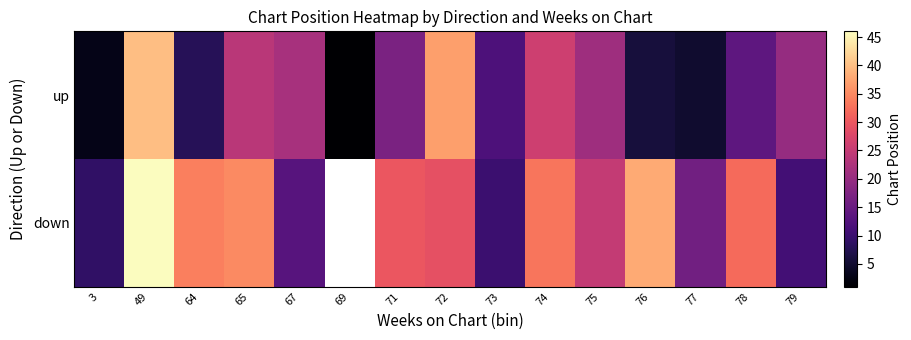

Is it true that up equals 8.3 at 76?

False